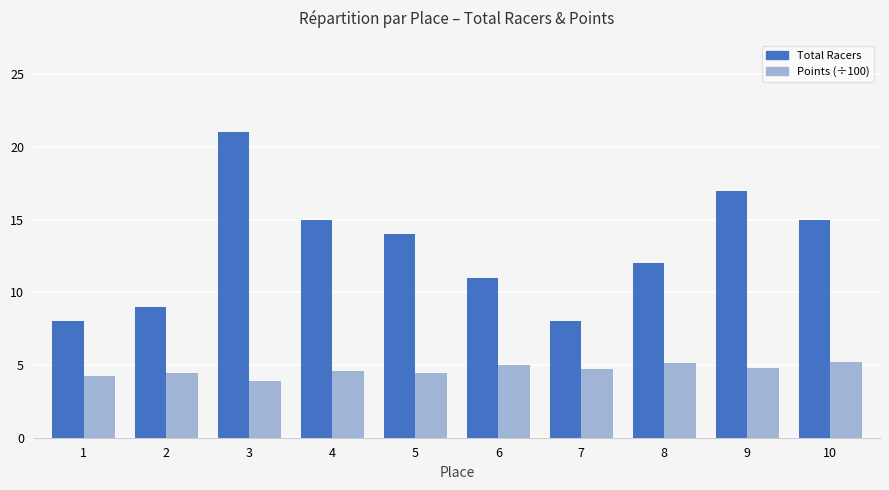

How many distinct data groups are displayed?

2